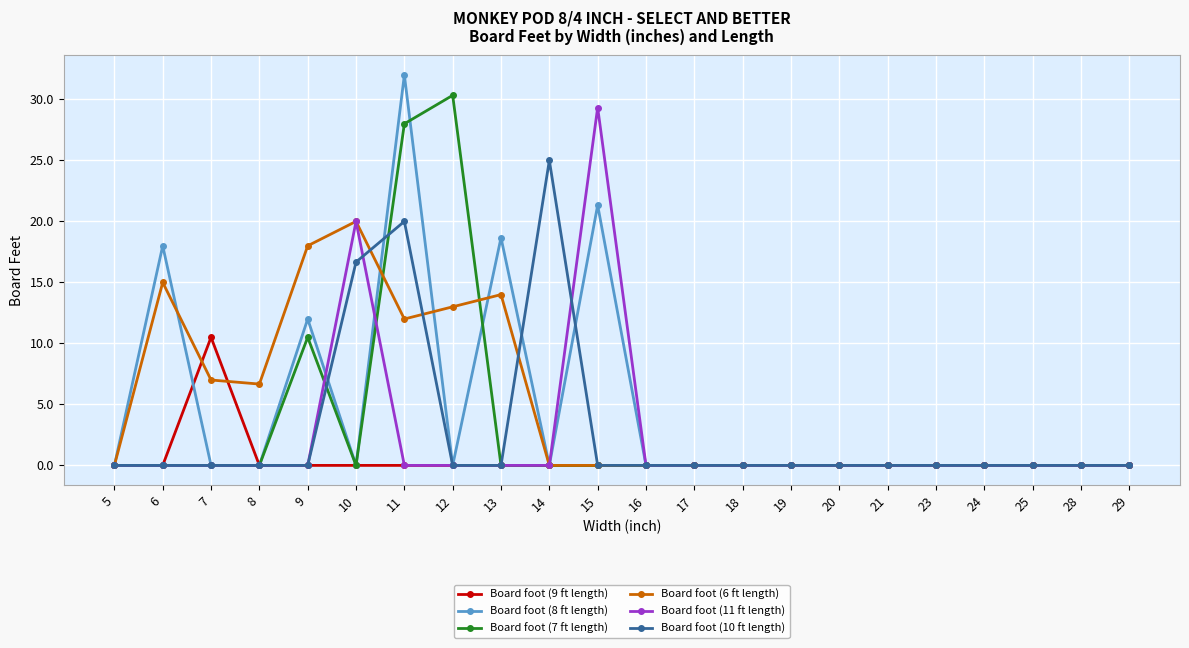

What is the value of the Board foot (10 ft length) point at the 7th from the left?

20.0